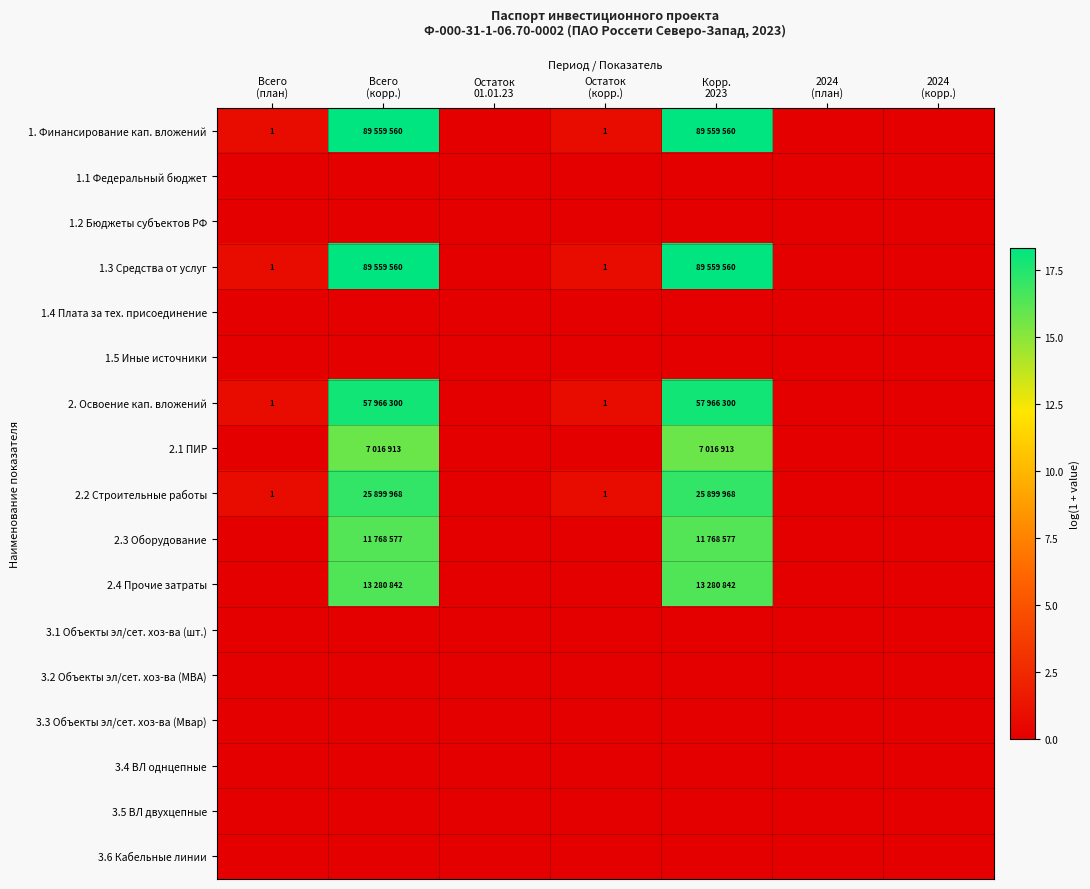

How many data points in 2.2 Строительные работы are above 0?

4